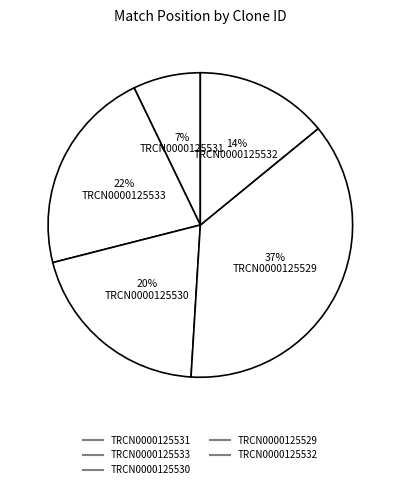

Count the number of slices in the pie.

5